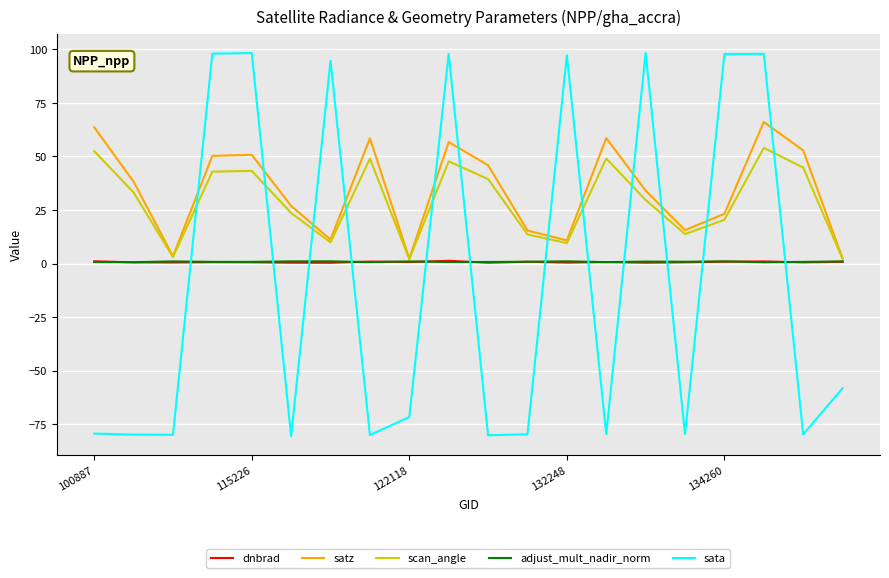

After their last crossing, which series has the higher values: scan_angle or sata?

scan_angle